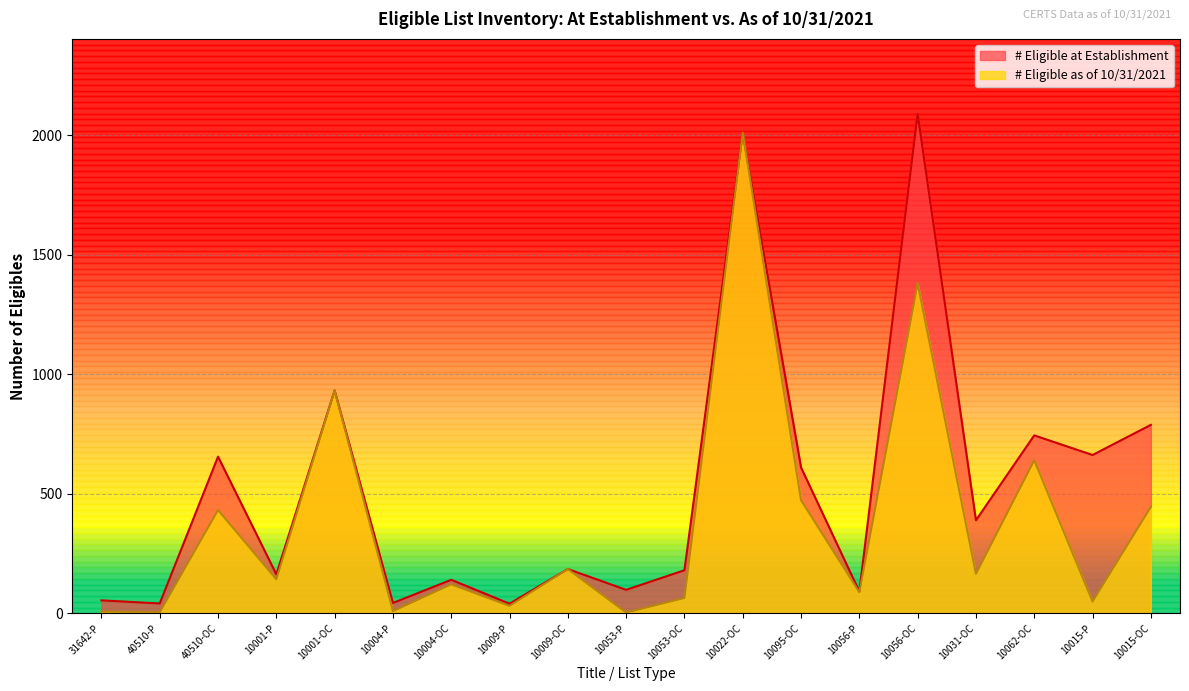

What is the label of the 6th point from the right?

10056-P